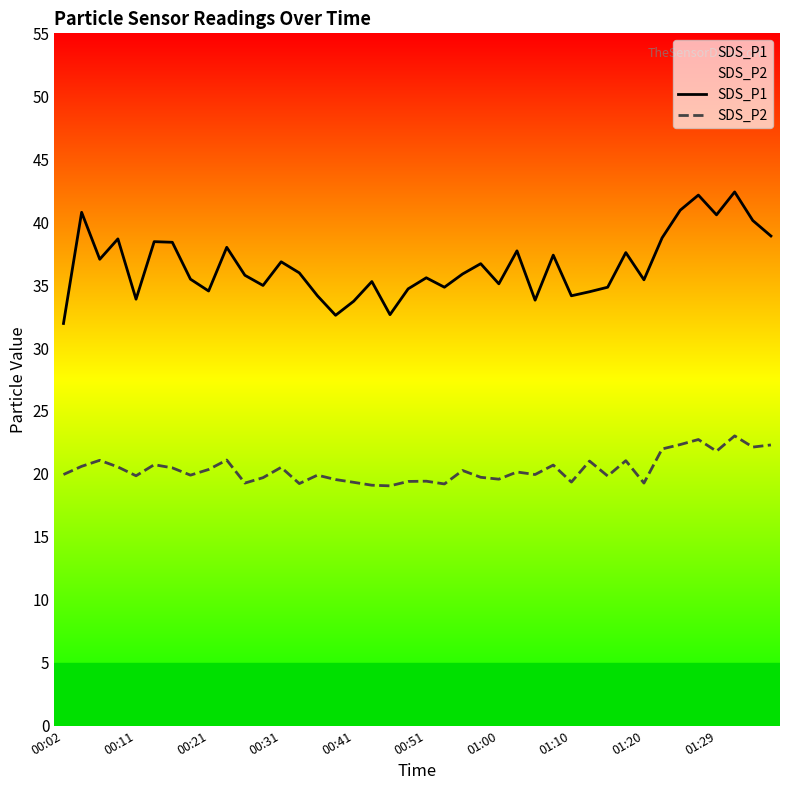

Which series has the widest spread of values?

SDS_P1